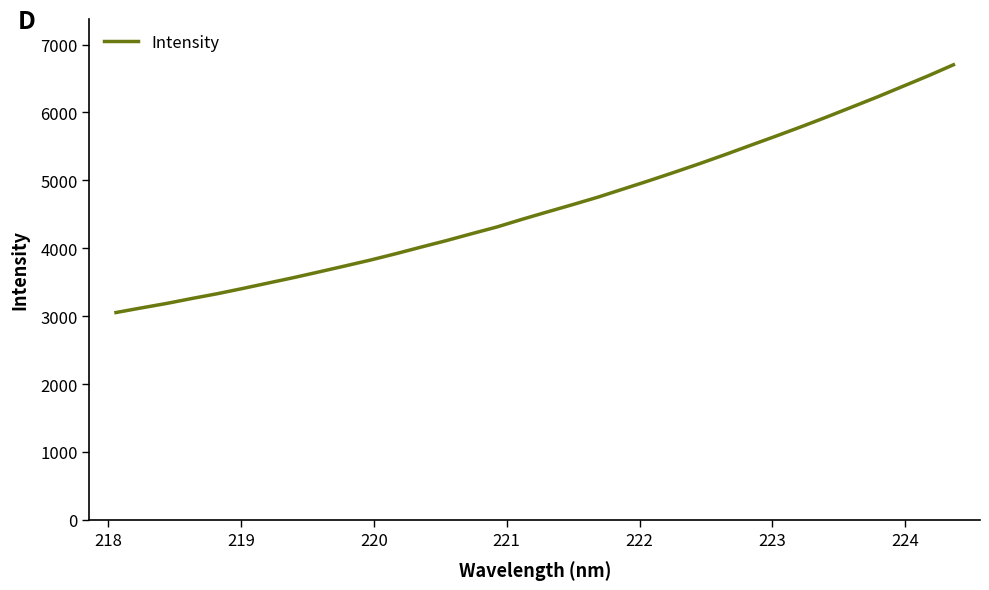

What is the smallest value displayed?

3055.3